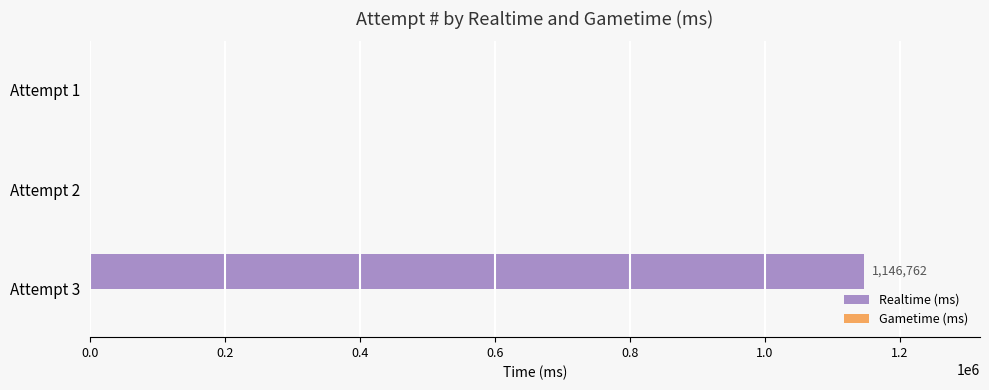

What is the change in value from Attempt 3 to Attempt 1?

-1146762